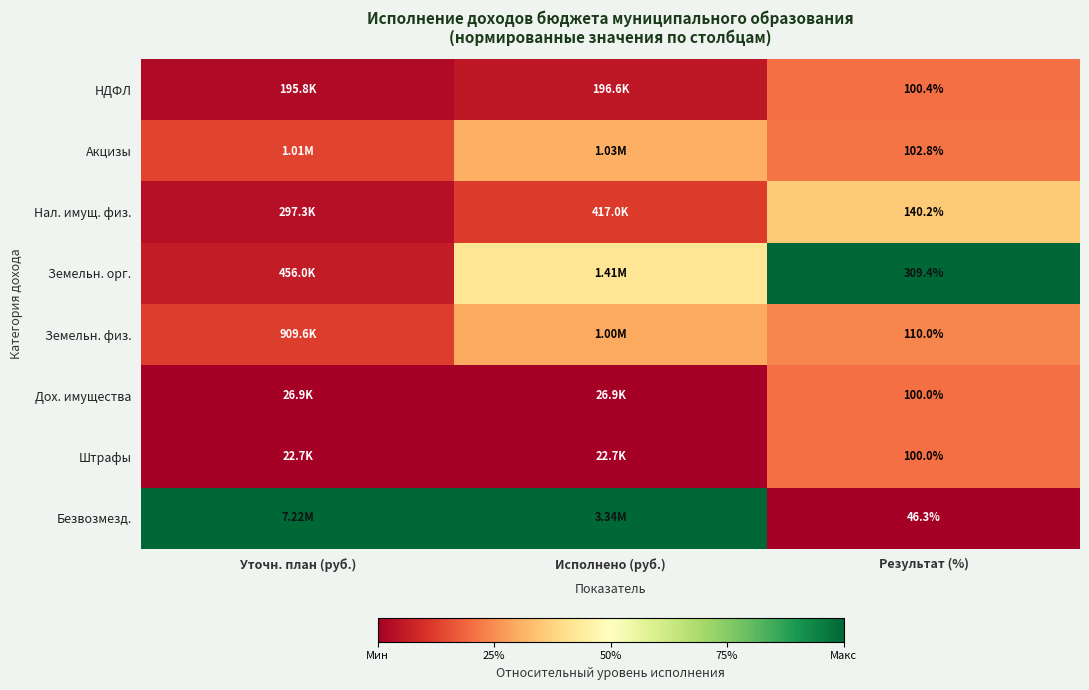

Count the number of data series in this chart.

8